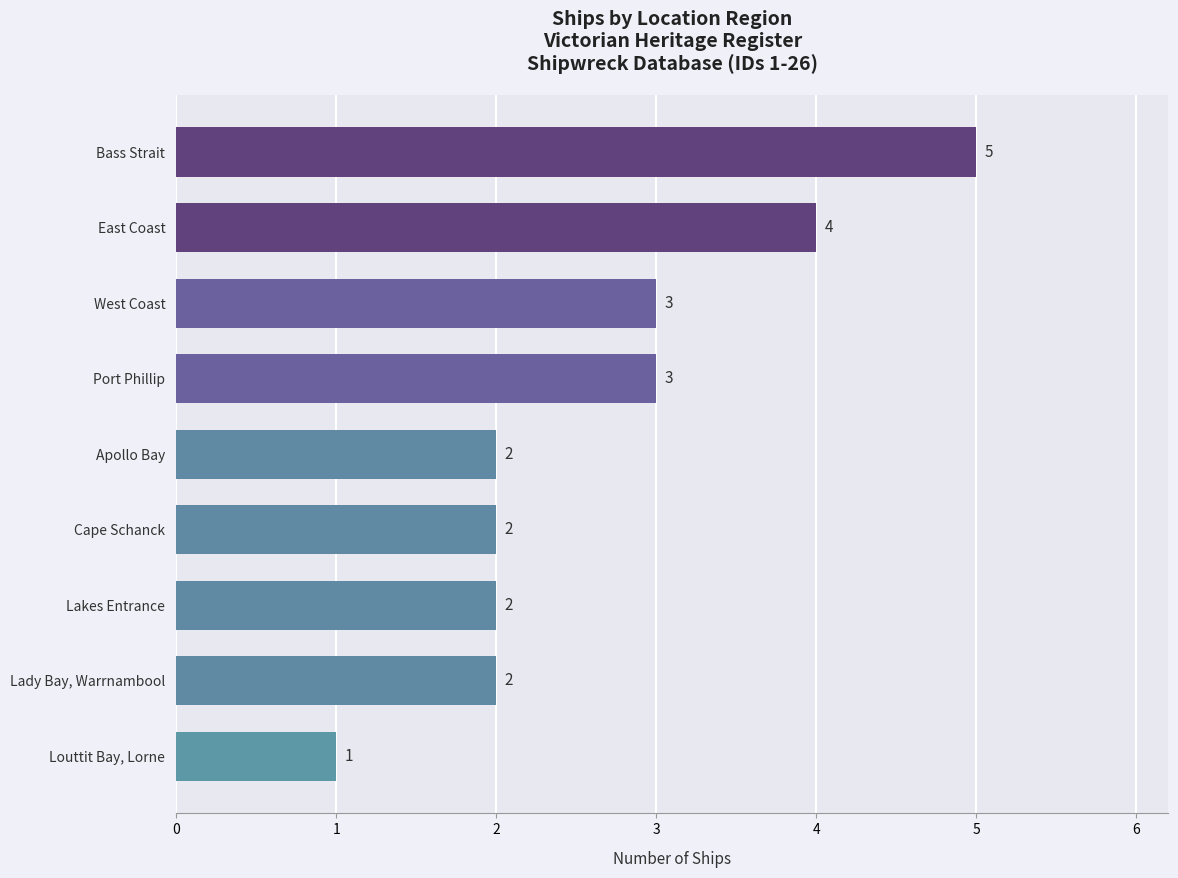

What is the maximum value shown in the chart?

5